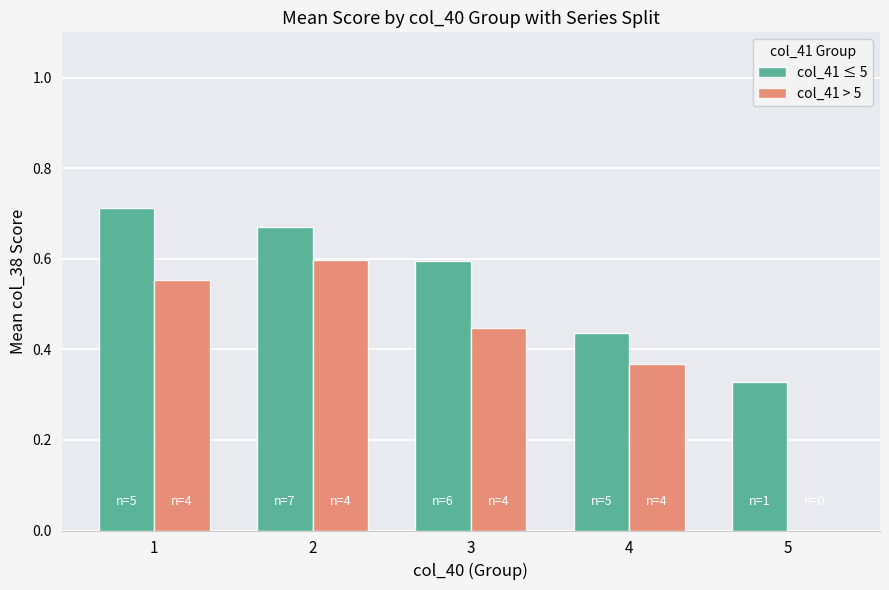

Is the value of col_41 ≤ 5 at 2 greater than the value of col_41 > 5 at 1?

Yes